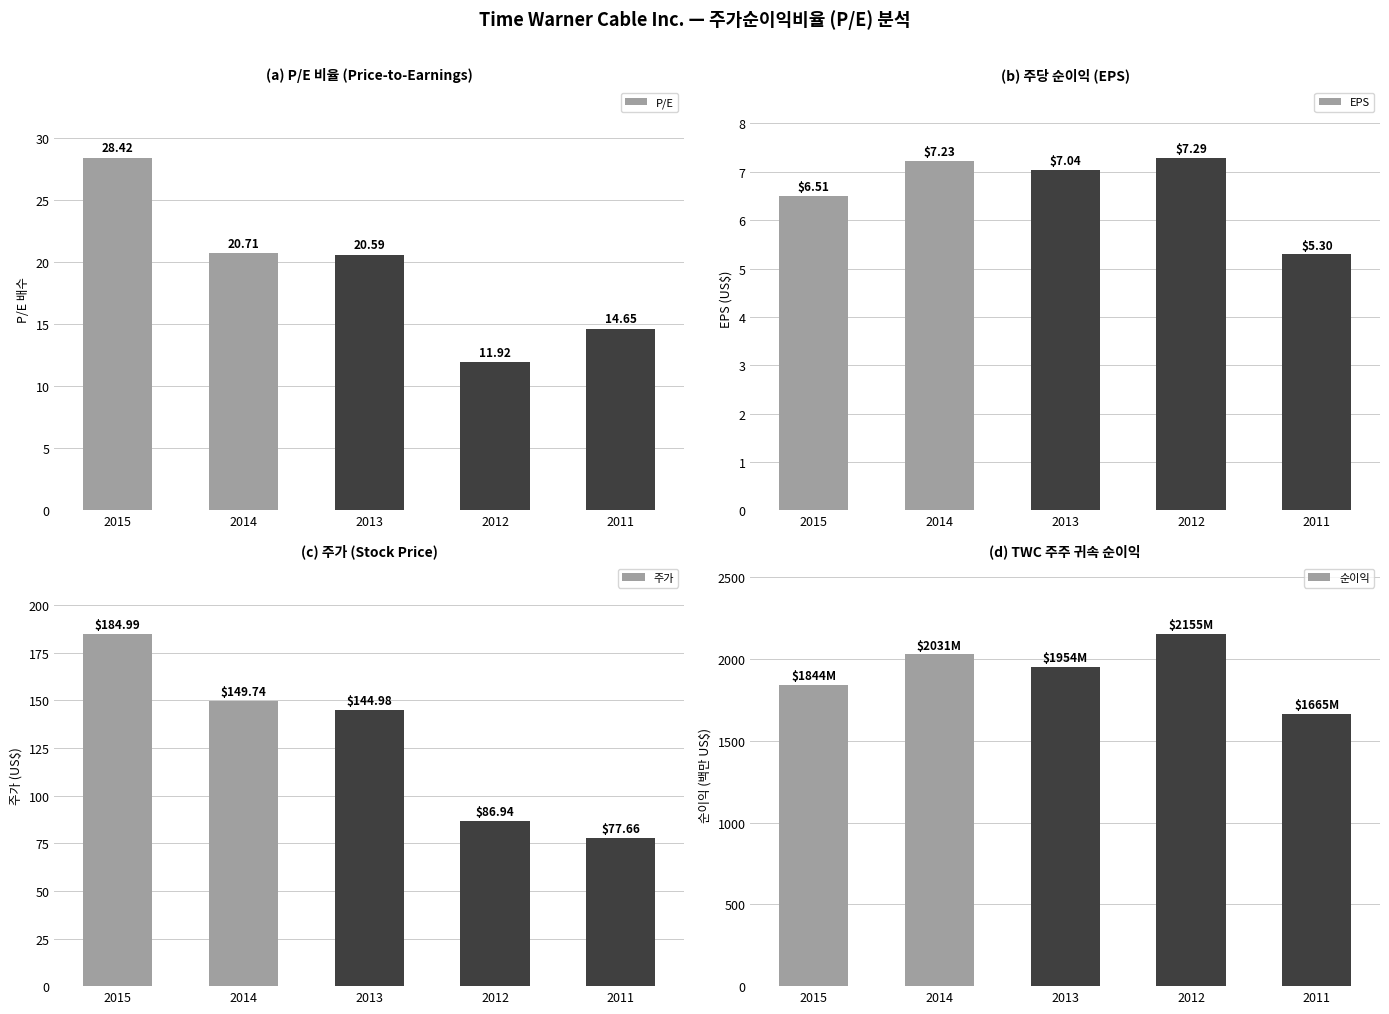

Which series has the largest total across all categories?

순이익